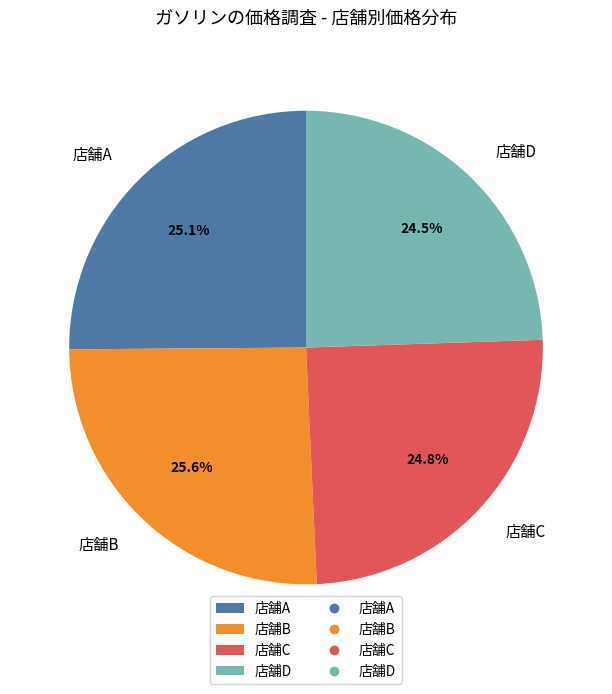

What is the ratio of the value at 店舗A to the value at 店舗B?

1.0